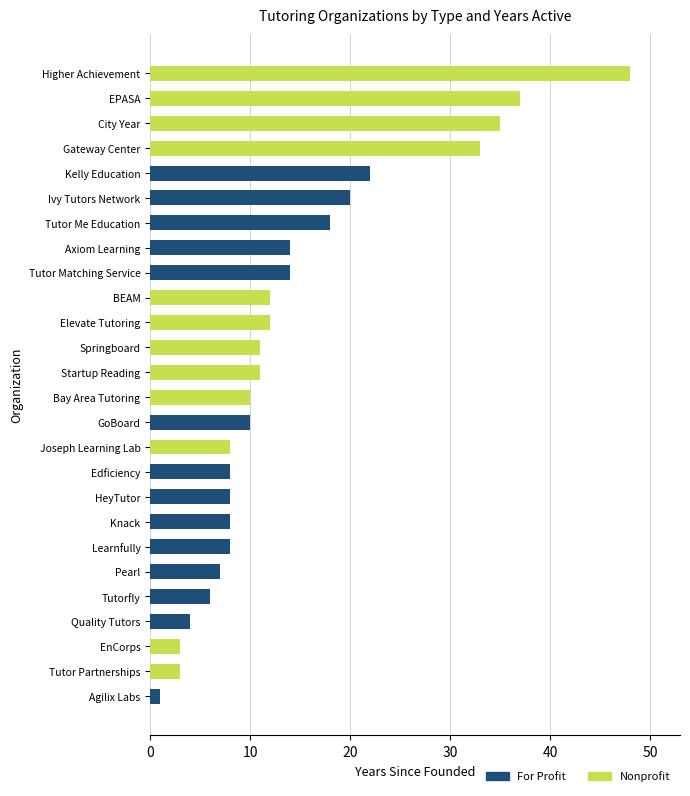

At which label does For Profit reach its peak?

Kelly Education